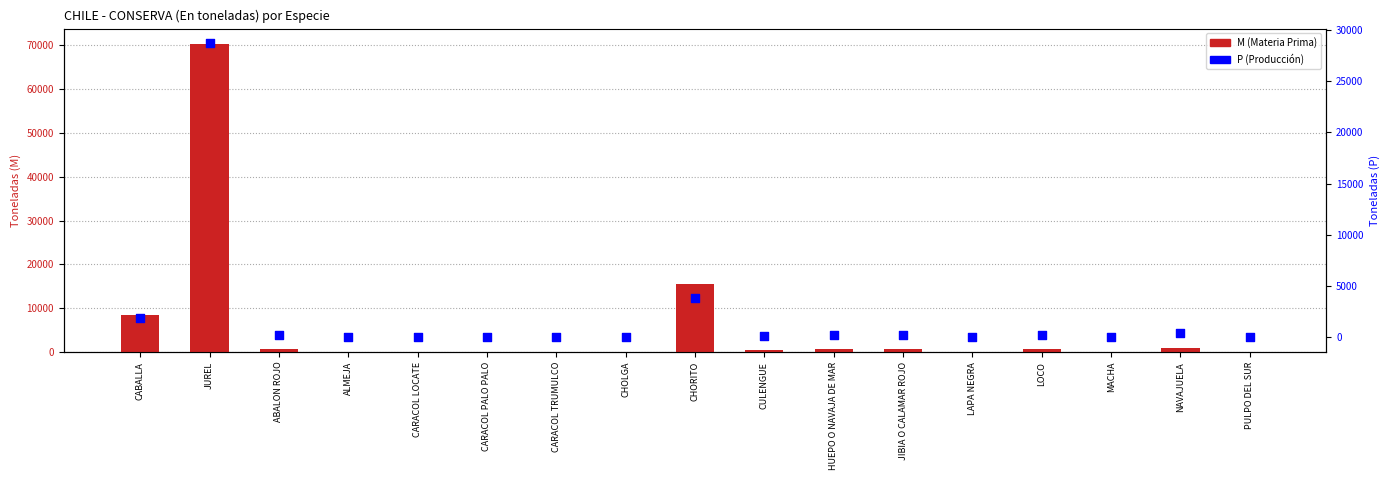

At which category is the sum across all series the highest?

JUREL